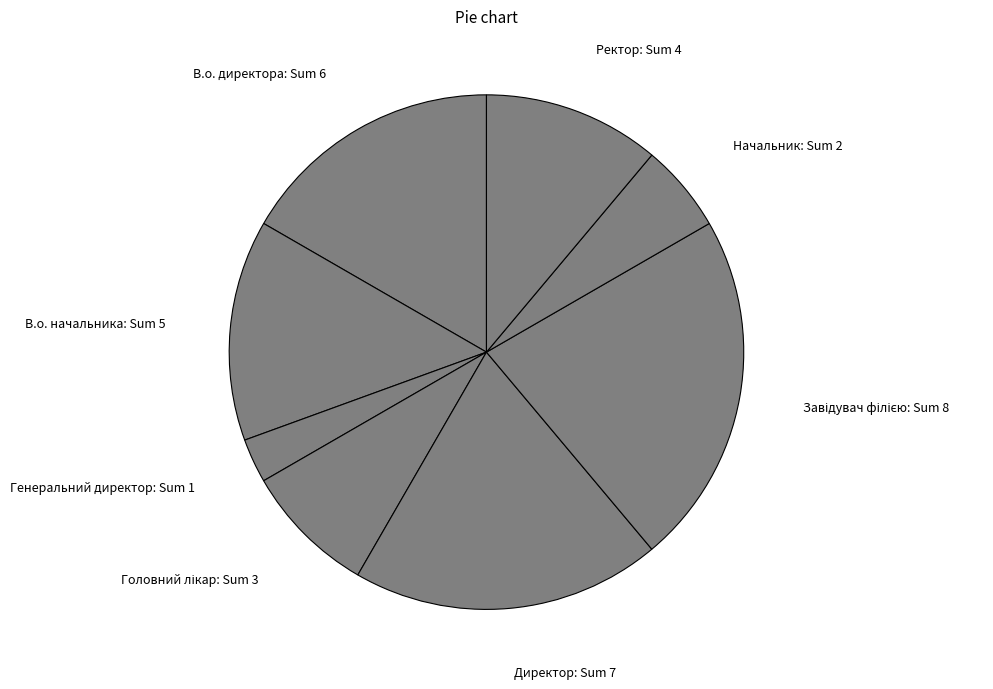

Is there any slice that represents more than half of the pie?

No